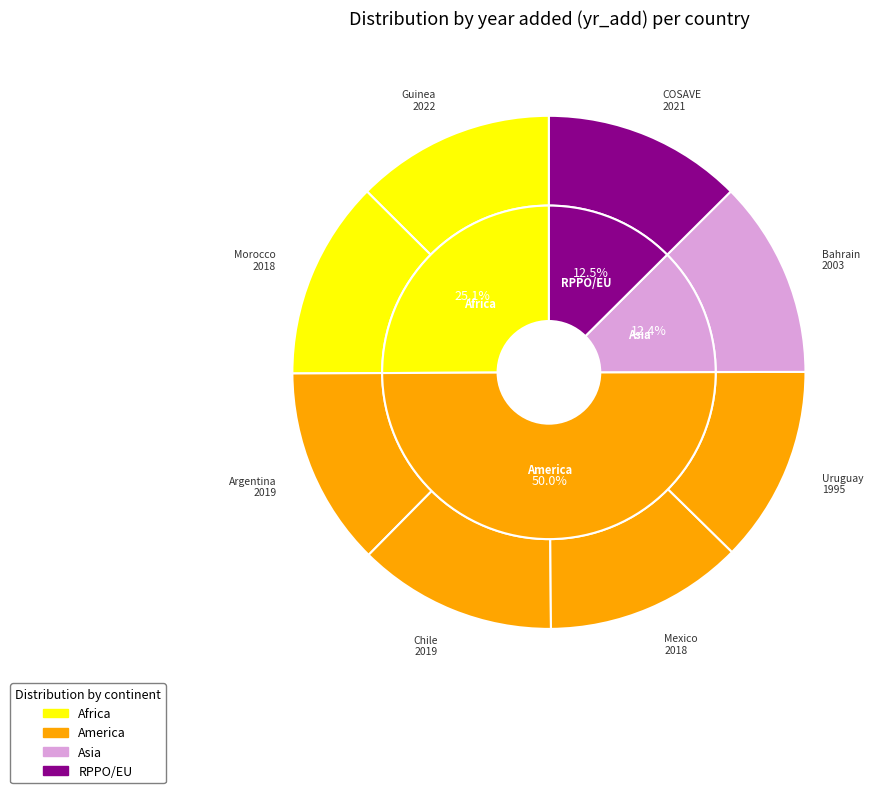

The Guinea slice represents 13% of the pie. True or false?

True